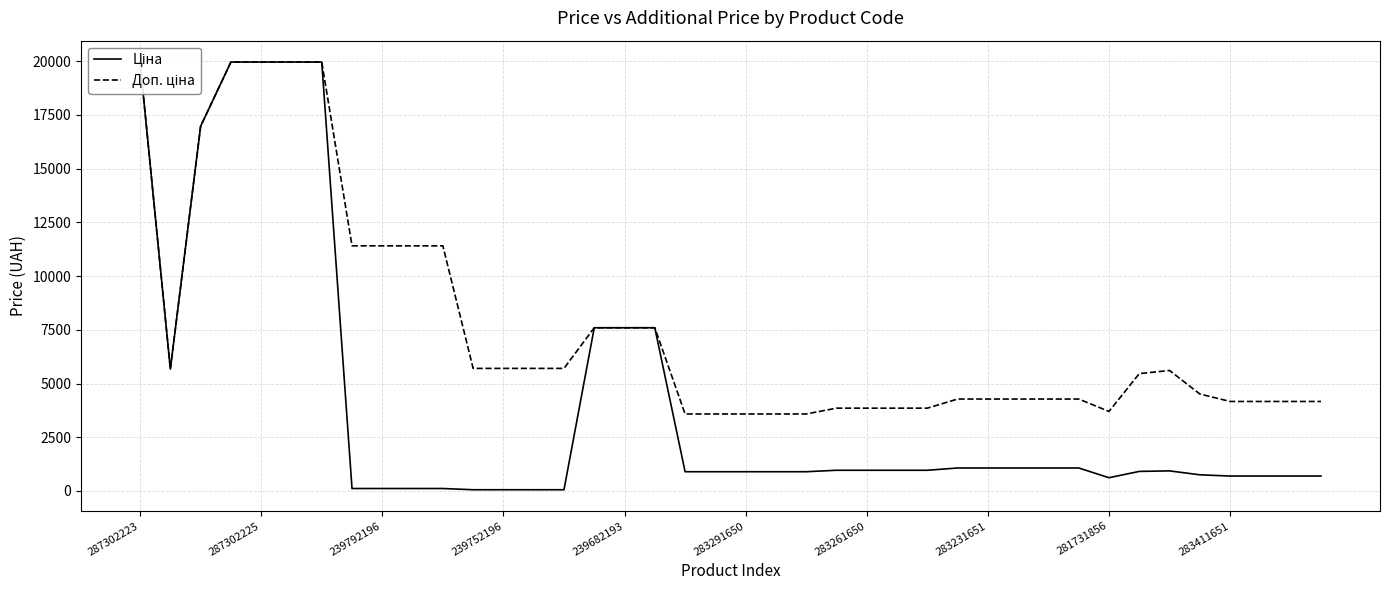

How many lines are shown in the chart?

2